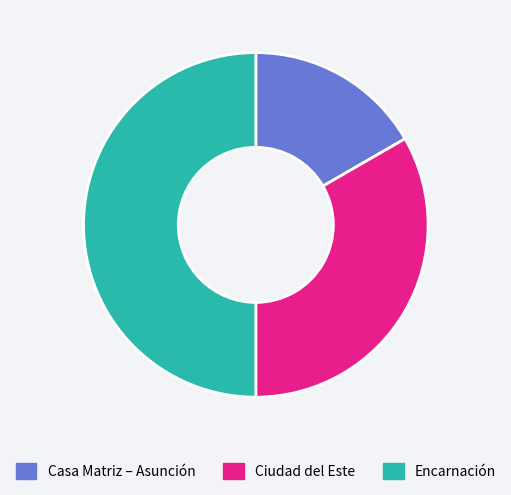

What is the ratio of the value at Ciudad del Este to the value at Encarnación?

0.7